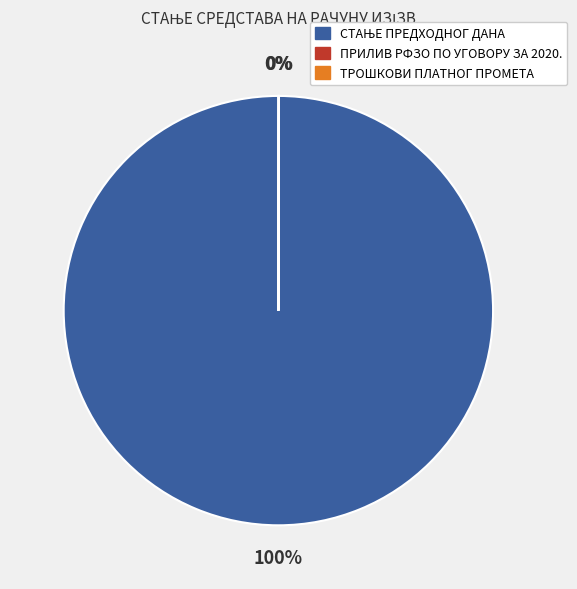

To the nearest percent, what is the average slice percentage?

33%